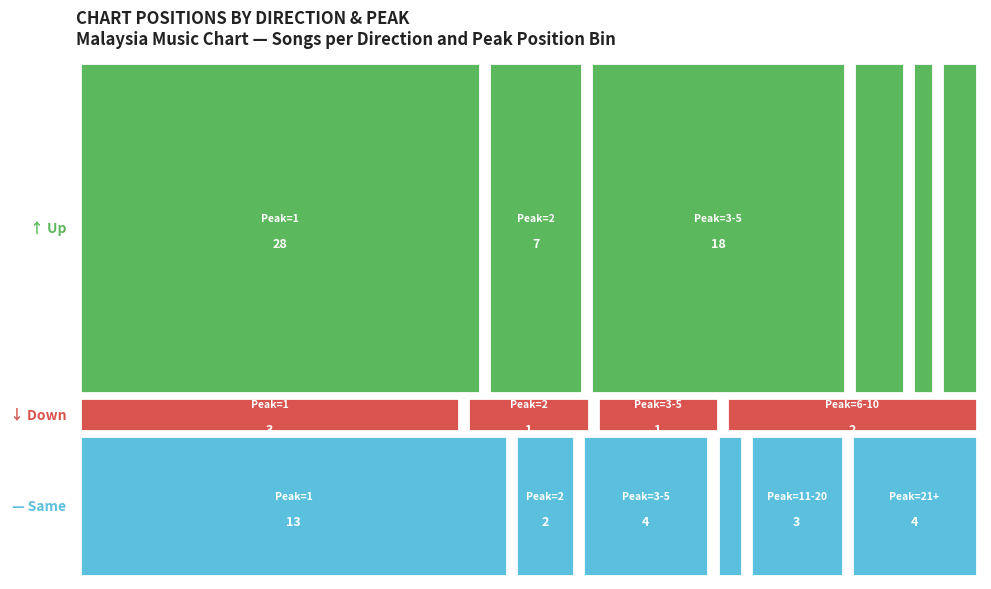

Which category has the highest value in the down series?

1